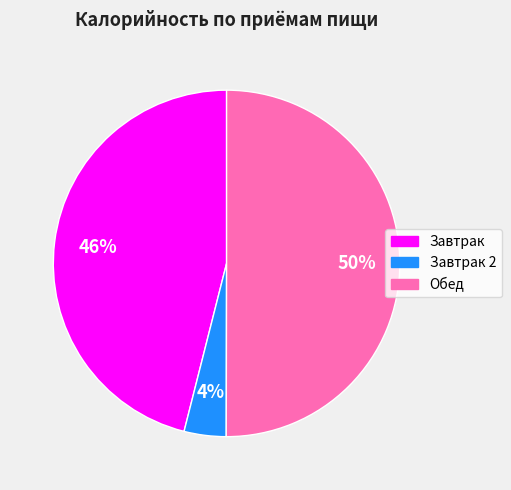

To the nearest percent, what is the difference between the largest and smallest slice percentages?

46%